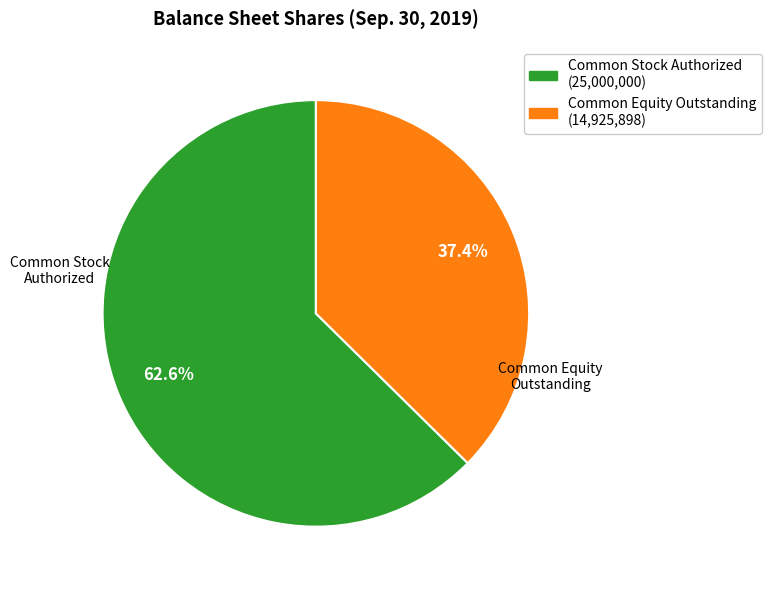

What is the largest slice in the pie chart?

Common Stock Authorized